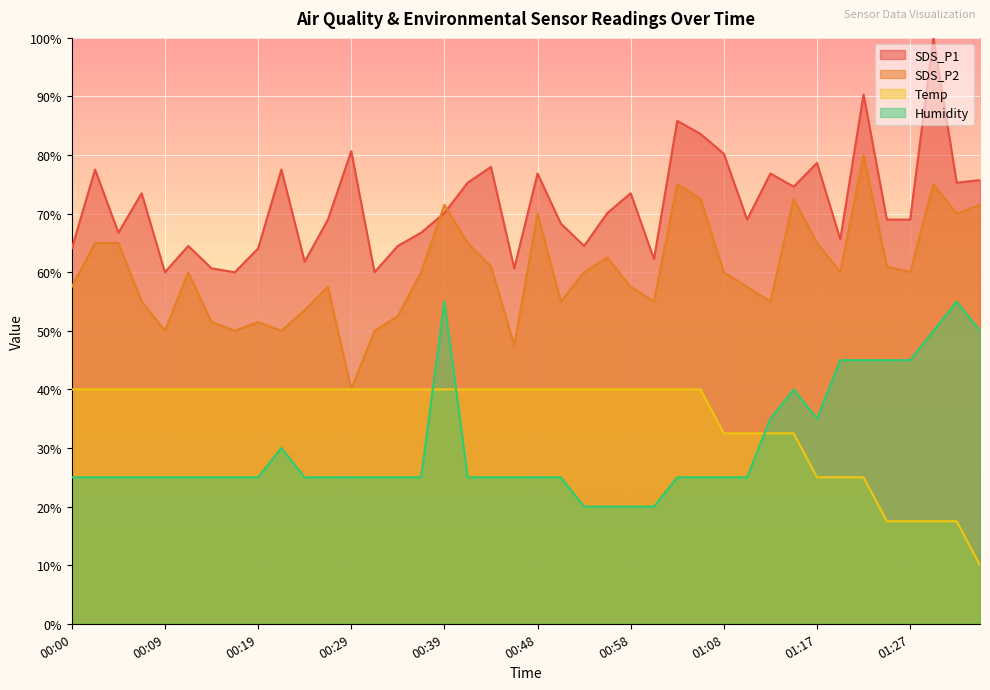

Is it true that SDS_P2 equals 28.1 at 00:12?

False